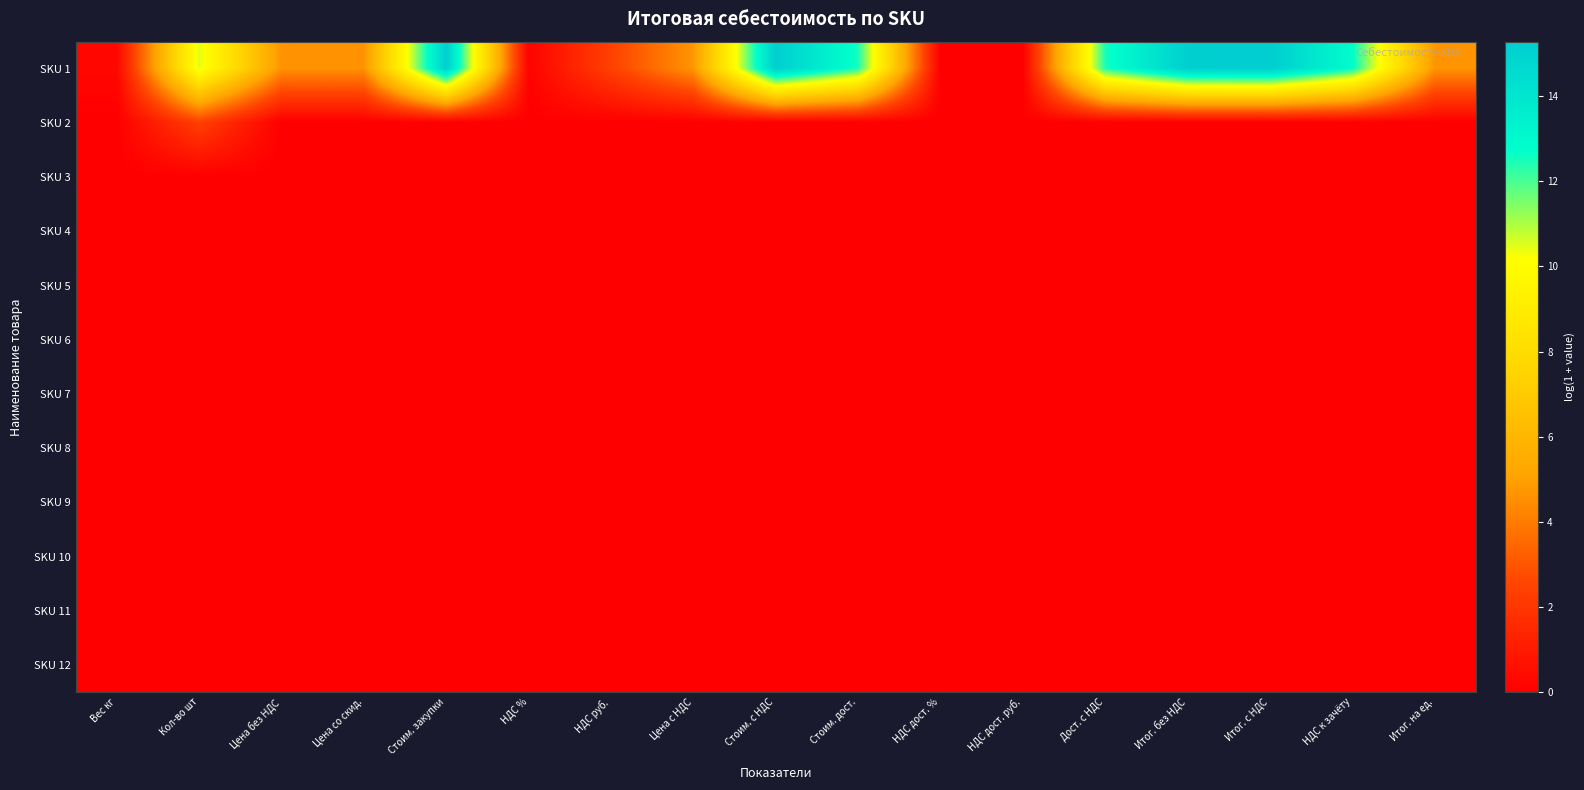

Reading left to right, list all the values displayed in this chart.

SKU 1: Вес кг=0.3	Кол-во шт=10.5	Цена без НДС=4.6	Цена со скид.=4.6	Стоим. закупки=15.1	НДС %=0.1	НДС руб.=2.4	Цена с НДС=4.7	Стоим. с НДС=15.2	Стоим. дост.=12.5	НДС дост. %=0.0	НДС дост. руб.=0.0	Дост. с НДС=12.5	Итог. без НДС=15.2	Итог. с НДС=15.3	НДС к зачёту=12.8	Итог. на ед.=4.7
SKU 2: Вес кг=0.0	Кол-во шт=2.4	Цена без НДС=0.0	Цена со скид.=0.0	Стоим. закупки=0.0	НДС %=0.0	НДС руб.=0.0	Цена с НДС=0.0	Стоим. с НДС=0.0	Стоим. дост.=0.0	НДС дост. %=0.0	НДС дост. руб.=0.0	Дост. с НДС=0.0	Итог. без НДС=0.0	Итог. с НДС=0.0	НДС к зачёту=0.0	Итог. на ед.=0.0
SKU 3: Вес кг=0.0	Кол-во шт=0.0	Цена без НДС=0.0	Цена со скид.=0.0	Стоим. закупки=0.0	НДС %=0.0	НДС руб.=0.0	Цена с НДС=0.0	Стоим. с НДС=0.0	Стоим. дост.=0.0	НДС дост. %=0.0	НДС дост. руб.=0.0	Дост. с НДС=0.0	Итог. без НДС=0.0	Итог. с НДС=0.0	НДС к зачёту=0.0	Итог. на ед.=0.0
SKU 4: Вес кг=0.0	Кол-во шт=0.0	Цена без НДС=0.0	Цена со скид.=0.0	Стоим. закупки=0.0	НДС %=0.0	НДС руб.=0.0	Цена с НДС=0.0	Стоим. с НДС=0.0	Стоим. дост.=0.0	НДС дост. %=0.0	НДС дост. руб.=0.0	Дост. с НДС=0.0	Итог. без НДС=0.0	Итог. с НДС=0.0	НДС к зачёту=0.0	Итог. на ед.=0.0
SKU 5: Вес кг=0.0	Кол-во шт=0.0	Цена без НДС=0.0	Цена со скид.=0.0	Стоим. закупки=0.0	НДС %=0.0	НДС руб.=0.0	Цена с НДС=0.0	Стоим. с НДС=0.0	Стоим. дост.=0.0	НДС дост. %=0.0	НДС дост. руб.=0.0	Дост. с НДС=0.0	Итог. без НДС=0.0	Итог. с НДС=0.0	НДС к зачёту=0.0	Итог. на ед.=0.0
SKU 6: Вес кг=0.0	Кол-во шт=0.0	Цена без НДС=0.0	Цена со скид.=0.0	Стоим. закупки=0.0	НДС %=0.0	НДС руб.=0.0	Цена с НДС=0.0	Стоим. с НДС=0.0	Стоим. дост.=0.0	НДС дост. %=0.0	НДС дост. руб.=0.0	Дост. с НДС=0.0	Итог. без НДС=0.0	Итог. с НДС=0.0	НДС к зачёту=0.0	Итог. на ед.=0.0
SKU 7: Вес кг=0.0	Кол-во шт=0.0	Цена без НДС=0.0	Цена со скид.=0.0	Стоим. закупки=0.0	НДС %=0.0	НДС руб.=0.0	Цена с НДС=0.0	Стоим. с НДС=0.0	Стоим. дост.=0.0	НДС дост. %=0.0	НДС дост. руб.=0.0	Дост. с НДС=0.0	Итог. без НДС=0.0	Итог. с НДС=0.0	НДС к зачёту=0.0	Итог. на ед.=0.0
SKU 8: Вес кг=0.0	Кол-во шт=0.0	Цена без НДС=0.0	Цена со скид.=0.0	Стоим. закупки=0.0	НДС %=0.0	НДС руб.=0.0	Цена с НДС=0.0	Стоим. с НДС=0.0	Стоим. дост.=0.0	НДС дост. %=0.0	НДС дост. руб.=0.0	Дост. с НДС=0.0	Итог. без НДС=0.0	Итог. с НДС=0.0	НДС к зачёту=0.0	Итог. на ед.=0.0
SKU 9: Вес кг=0.0	Кол-во шт=0.0	Цена без НДС=0.0	Цена со скид.=0.0	Стоим. закупки=0.0	НДС %=0.0	НДС руб.=0.0	Цена с НДС=0.0	Стоим. с НДС=0.0	Стоим. дост.=0.0	НДС дост. %=0.0	НДС дост. руб.=0.0	Дост. с НДС=0.0	Итог. без НДС=0.0	Итог. с НДС=0.0	НДС к зачёту=0.0	Итог. на ед.=0.0
SKU 10: Вес кг=0.0	Кол-во шт=0.0	Цена без НДС=0.0	Цена со скид.=0.0	Стоим. закупки=0.0	НДС %=0.0	НДС руб.=0.0	Цена с НДС=0.0	Стоим. с НДС=0.0	Стоим. дост.=0.0	НДС дост. %=0.0	НДС дост. руб.=0.0	Дост. с НДС=0.0	Итог. без НДС=0.0	Итог. с НДС=0.0	НДС к зачёту=0.0	Итог. на ед.=0.0
SKU 11: Вес кг=0.0	Кол-во шт=0.0	Цена без НДС=0.0	Цена со скид.=0.0	Стоим. закупки=0.0	НДС %=0.0	НДС руб.=0.0	Цена с НДС=0.0	Стоим. с НДС=0.0	Стоим. дост.=0.0	НДС дост. %=0.0	НДС дост. руб.=0.0	Дост. с НДС=0.0	Итог. без НДС=0.0	Итог. с НДС=0.0	НДС к зачёту=0.0	Итог. на ед.=0.0
SKU 12: Вес кг=0.0	Кол-во шт=0.0	Цена без НДС=0.0	Цена со скид.=0.0	Стоим. закупки=0.0	НДС %=0.0	НДС руб.=0.0	Цена с НДС=0.0	Стоим. с НДС=0.0	Стоим. дост.=0.0	НДС дост. %=0.0	НДС дост. руб.=0.0	Дост. с НДС=0.0	Итог. без НДС=0.0	Итог. с НДС=0.0	НДС к зачёту=0.0	Итог. на ед.=0.0